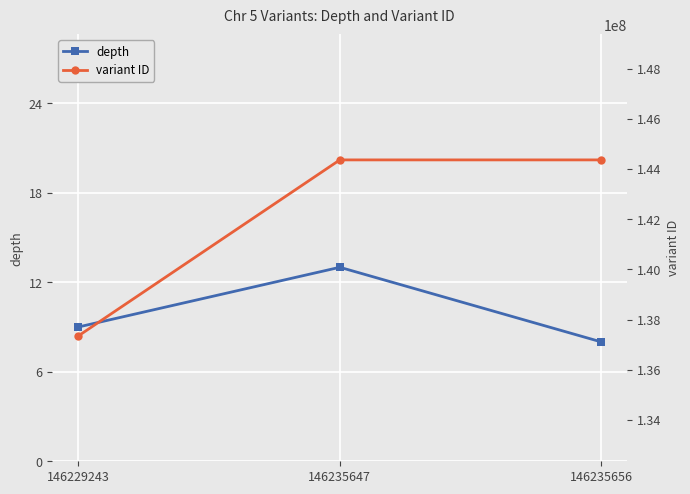

Is it true that variant ID equals 137347738 at 146229243?

True